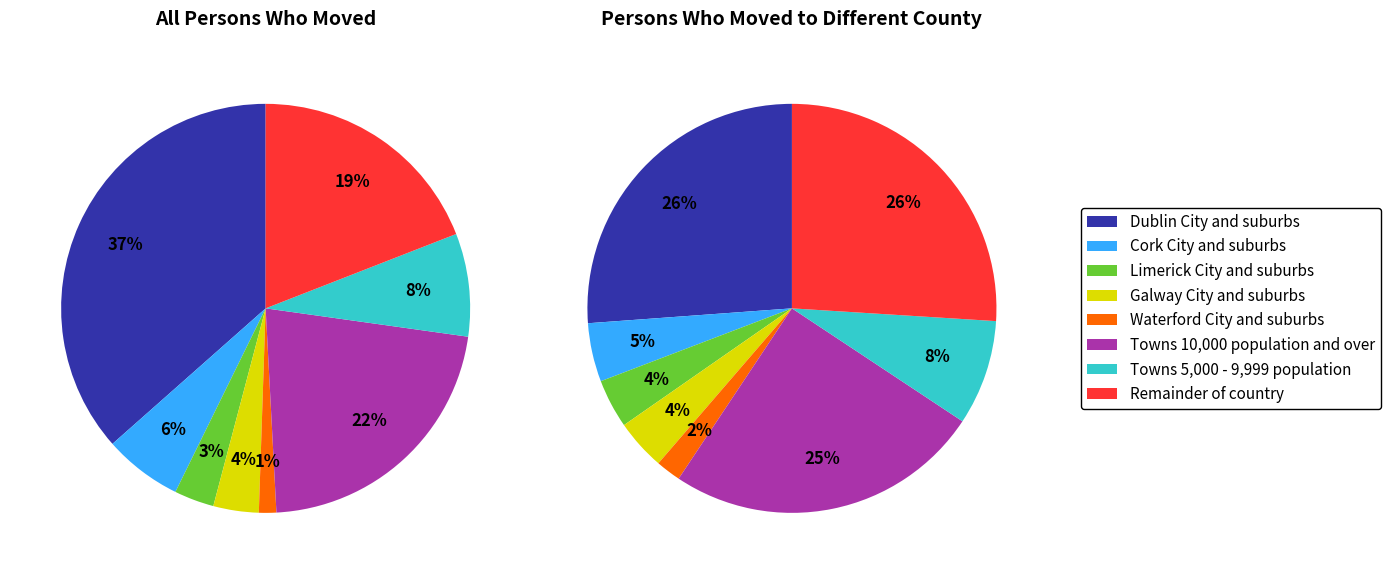

Which category has the smallest portion of the pie?

Waterford City and suburbs